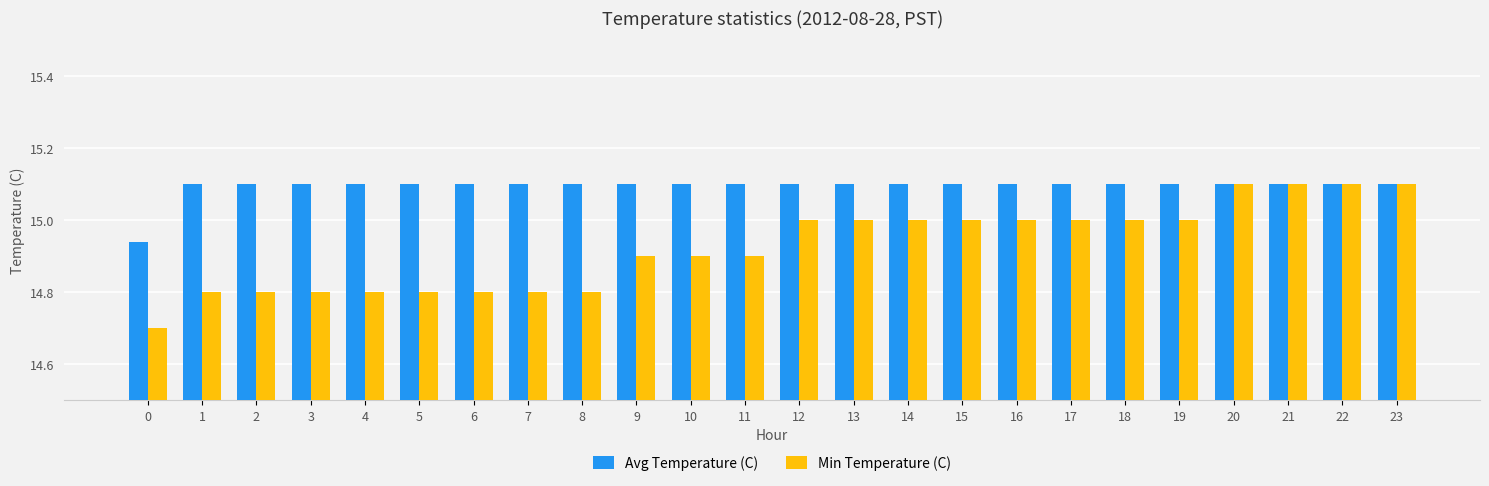

True or false: Avg Temperature (C) has a value of 3.4 at 7.

False